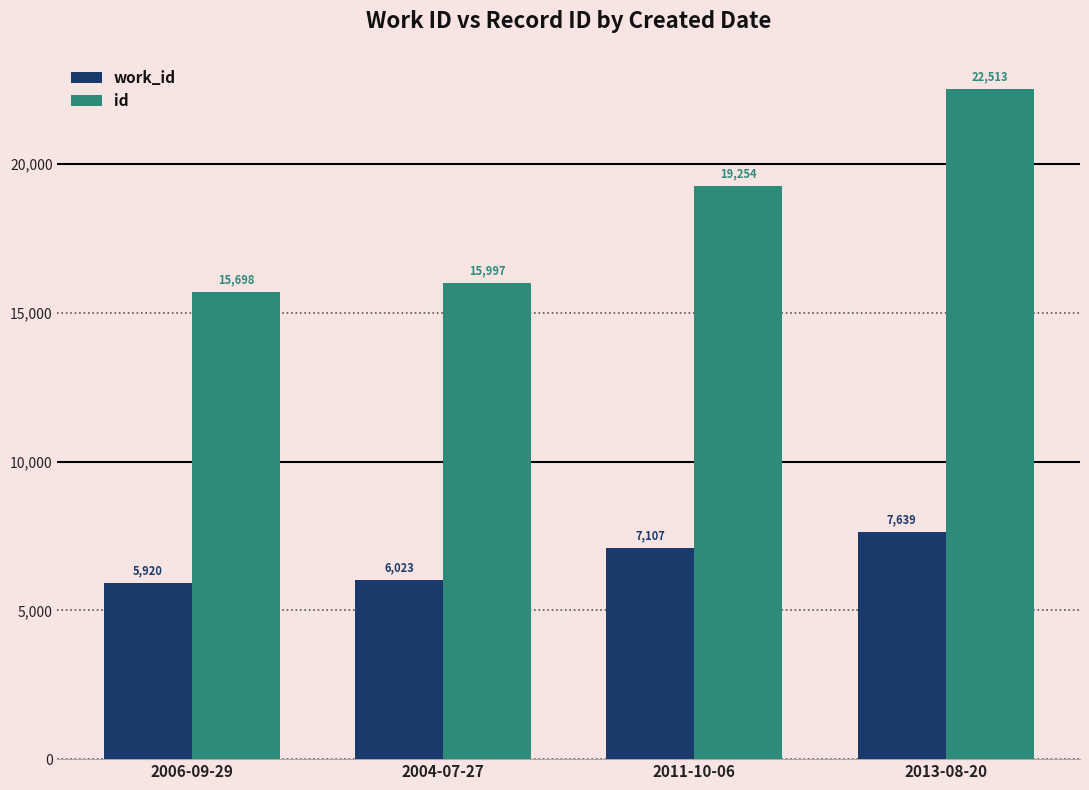

Between 2006-09-29 and 2013-08-20, which series saw the biggest shift?

id